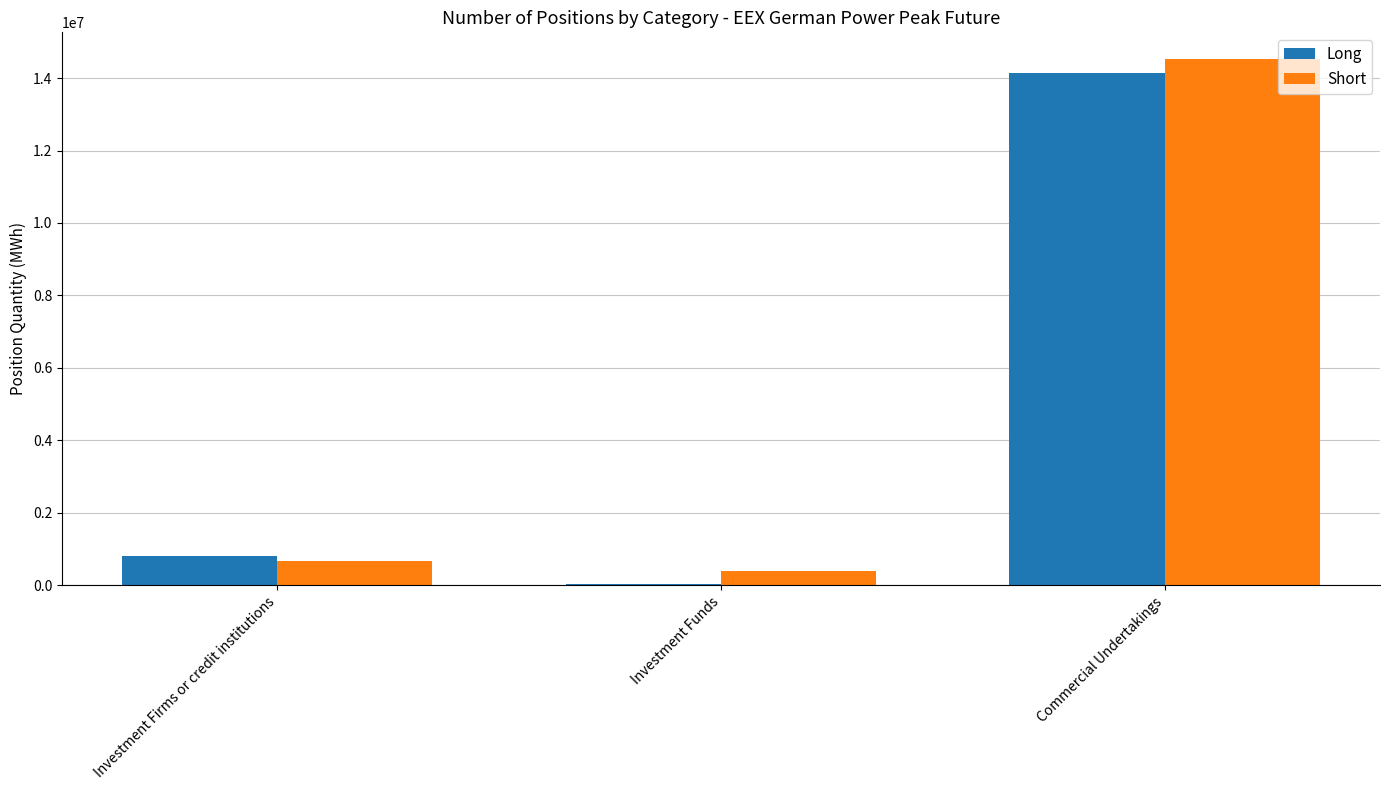

Reading left to right, list all the values displayed in this chart.

Long: 815856	36648	14136384
Short: 675192	385584	14536752